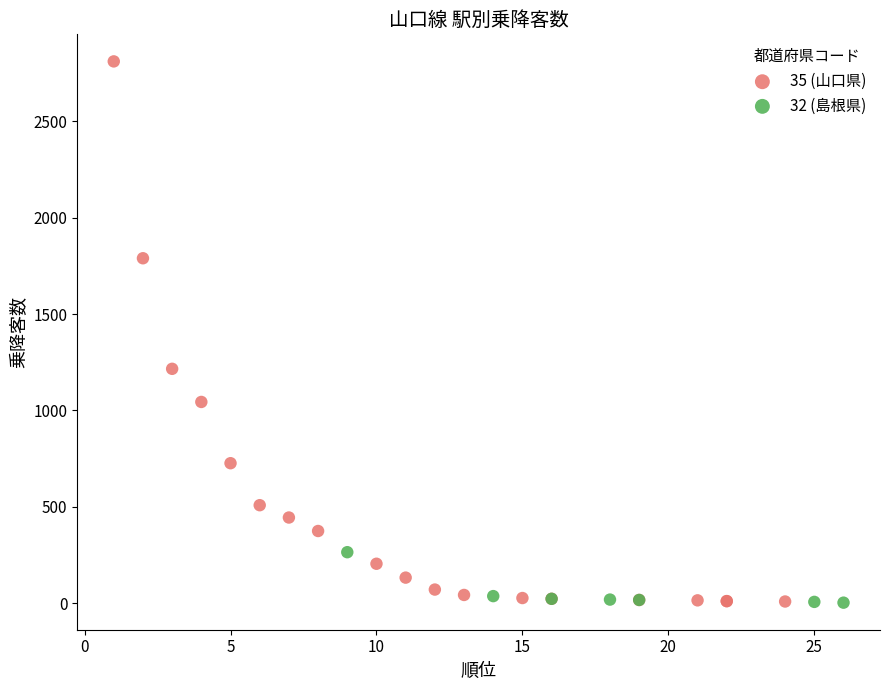

Which series contains the highest Y value?

35 (山口県)